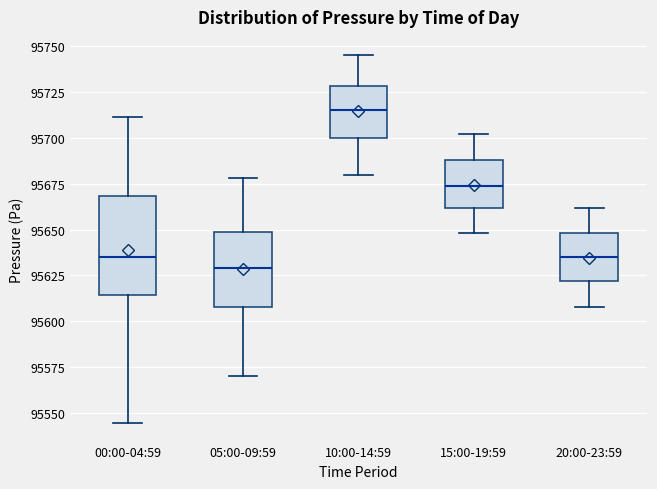

Reading left to right, read every box against the y-axis: the position of its median line, the range the box covers, and the ends of its whiskers. The values are not printed on the chart, so give them approximately, as read against the axis.

00:00-04:59: median 95635, box 95615 to 95670, whiskers 95545 to 95710
05:00-09:59: median 95630, box 95610 to 95650, whiskers 95570 to 95680
10:00-14:59: median 95715, box 95700 to 95730, whiskers 95680 to 95745
15:00-19:59: median 95675, box 95660 to 95690, whiskers 95650 to 95700
20:00-23:59: median 95635, box 95620 to 95650, whiskers 95610 to 95660